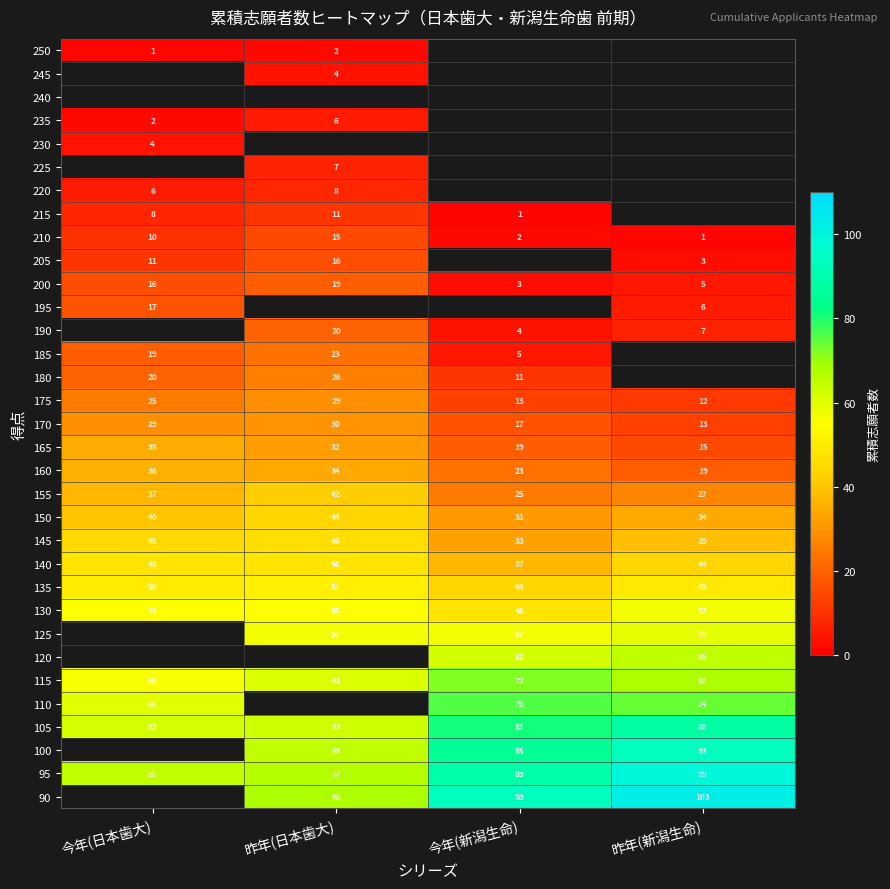

How many distinct data groups are displayed?

33